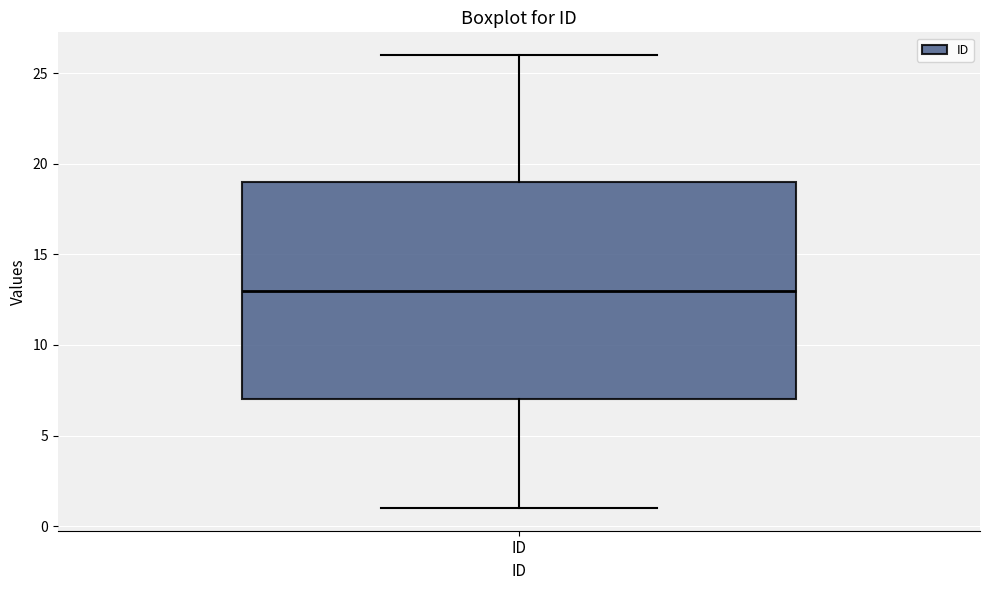

Where does the median line of the box for ID sit on the y-axis? The values are not printed on the chart, so give them approximately, as read against the axis.

13